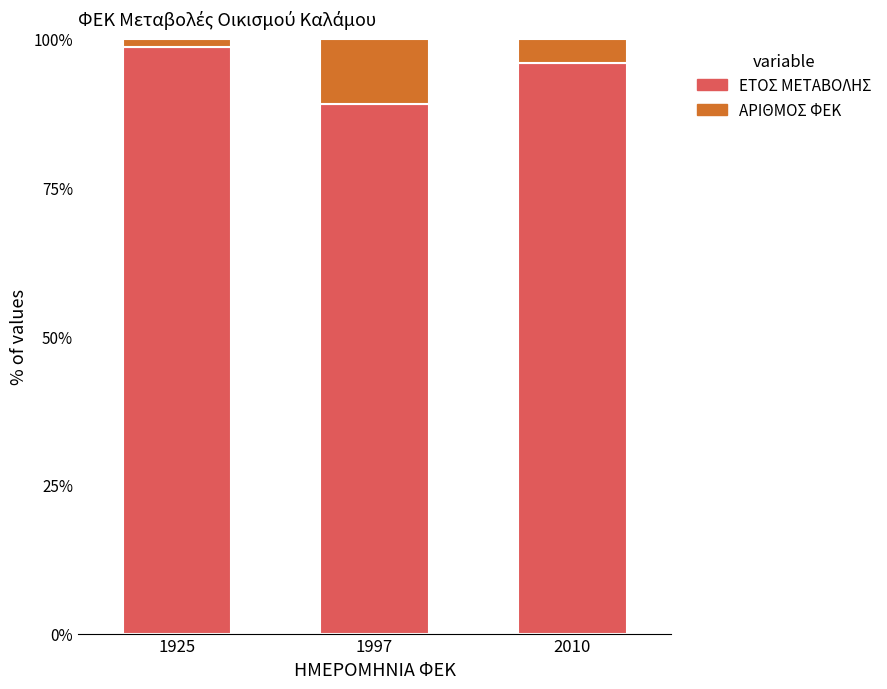

List the labels in order of ΕΤΟΣ ΜΕΤΑΒΟΛΗΣ value, largest first.

1925, 2010, 1997